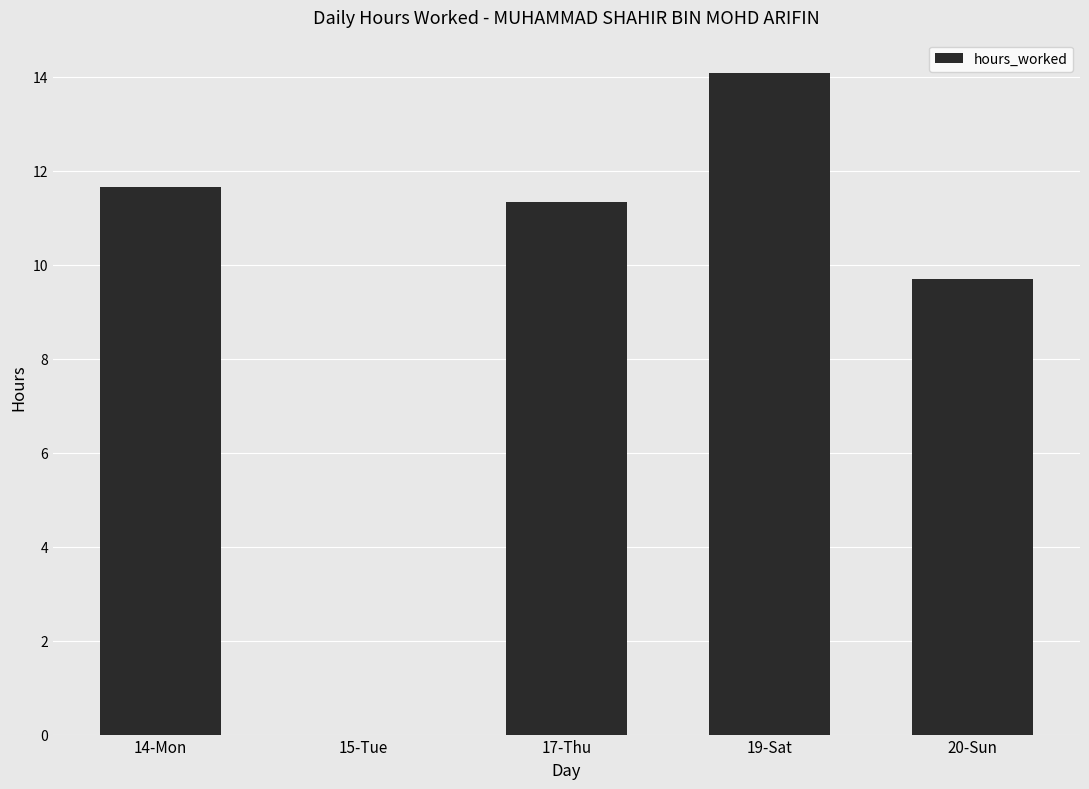

Are the bars horizontal?

No